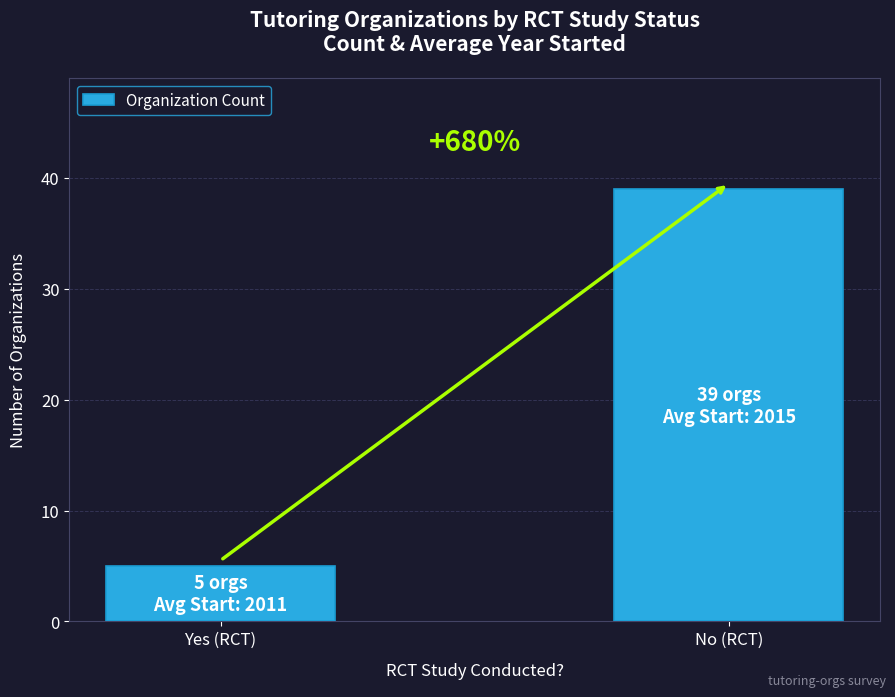

Does the chart contain any negative values?

No